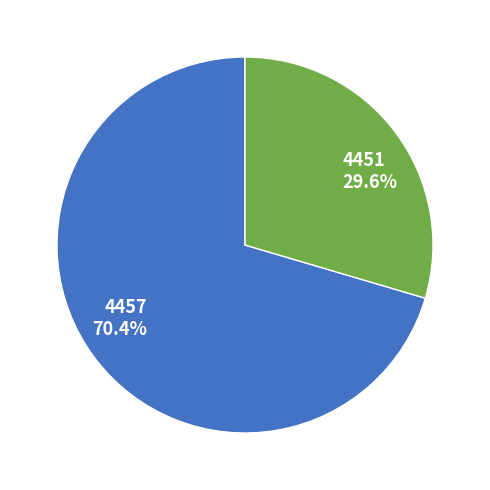

How many segments does this pie chart have?

2